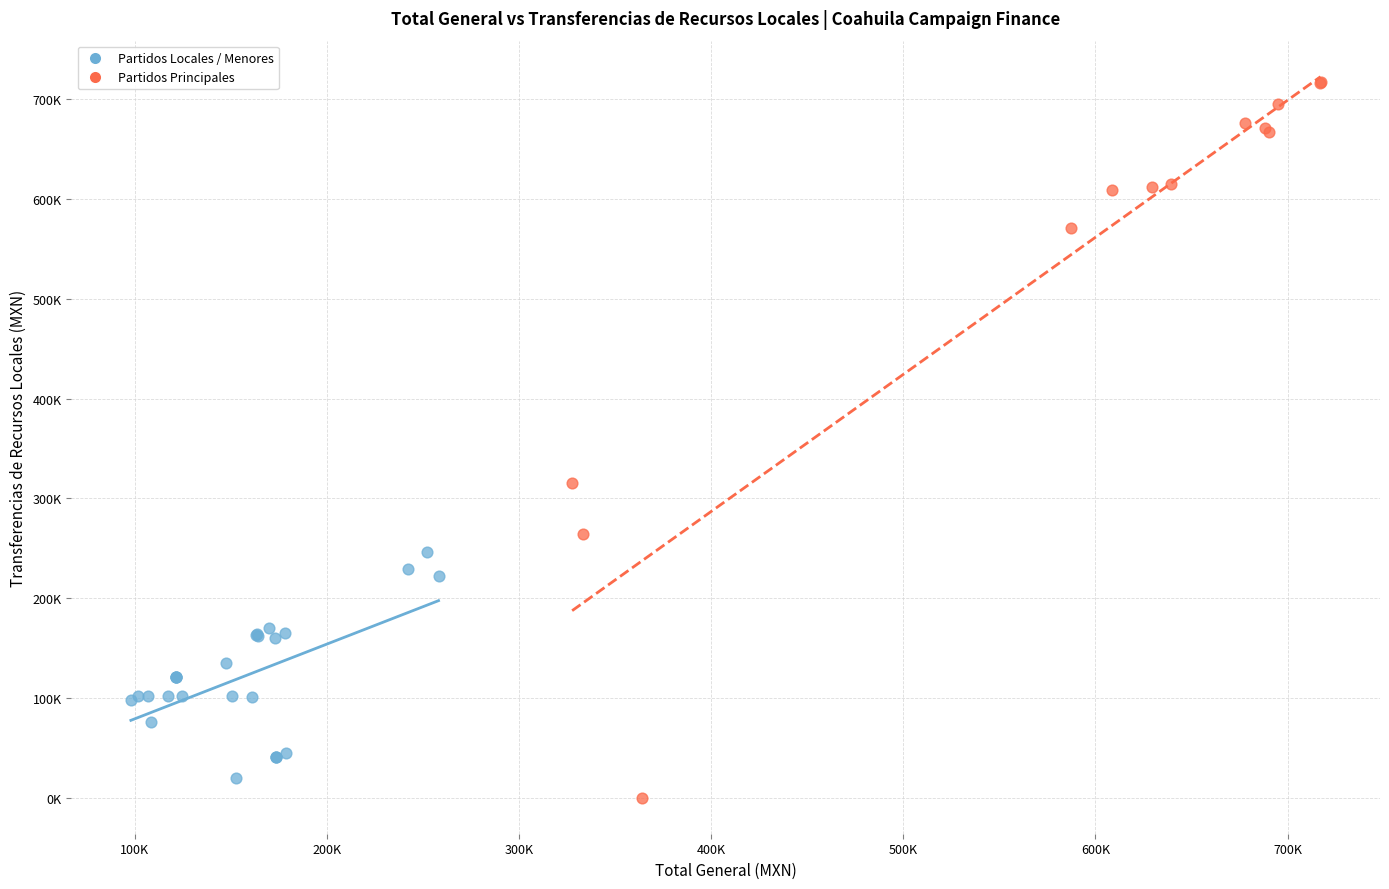

What are all the series names shown in the legend?

Partidos Locales / Menores, Partidos Principales